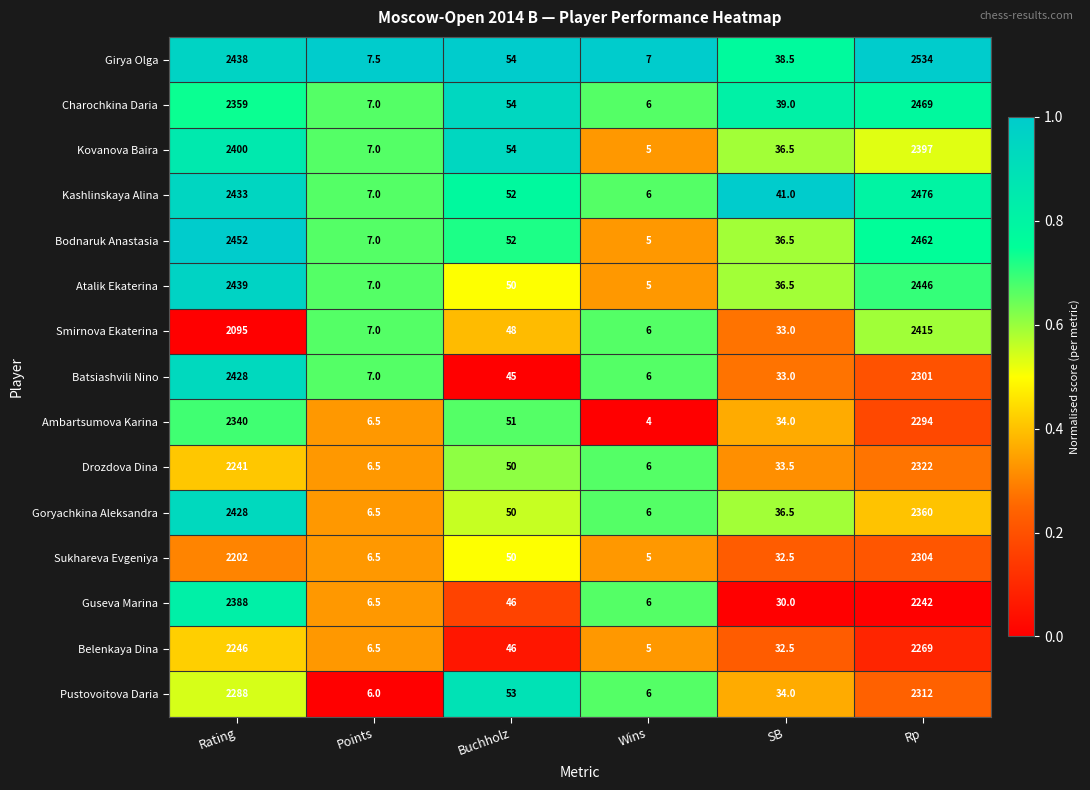

What is the difference between the second highest and second lowest values in the Girya Olga series?

2430.5